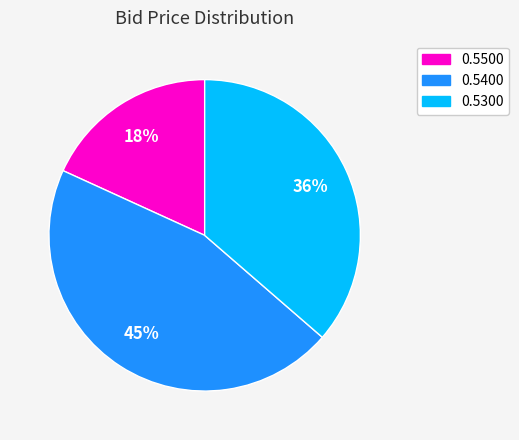

To the nearest percent, what is the average slice percentage?

33%